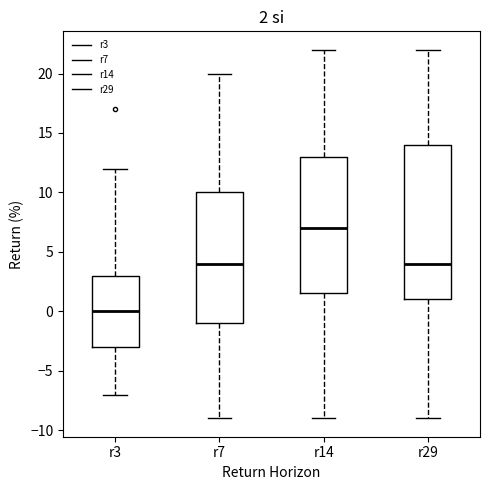

Which box has the lowest median line?

r3